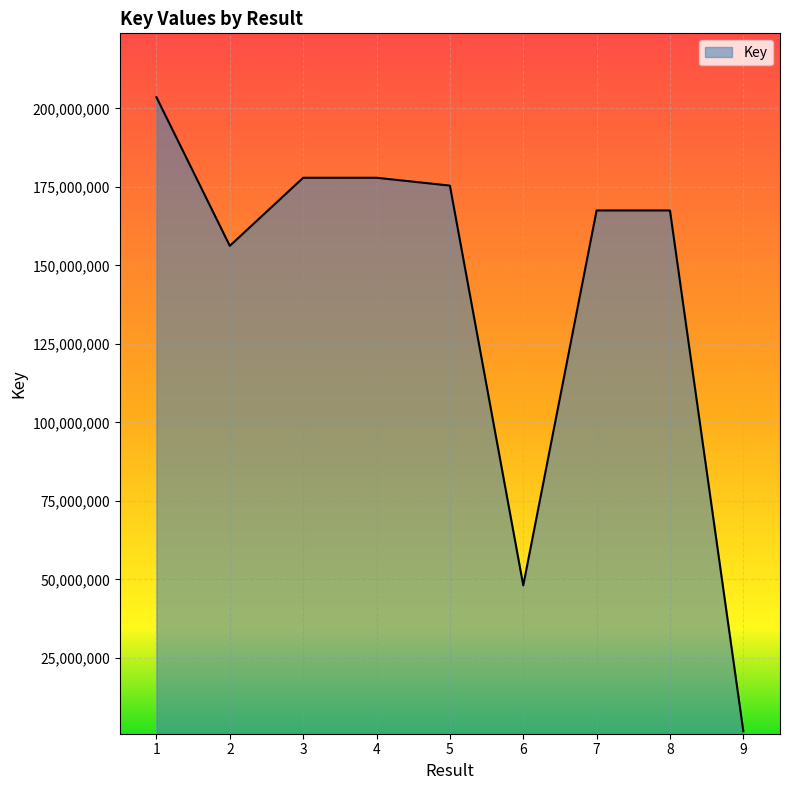

What is the difference between the second highest and second lowest values?

129864508